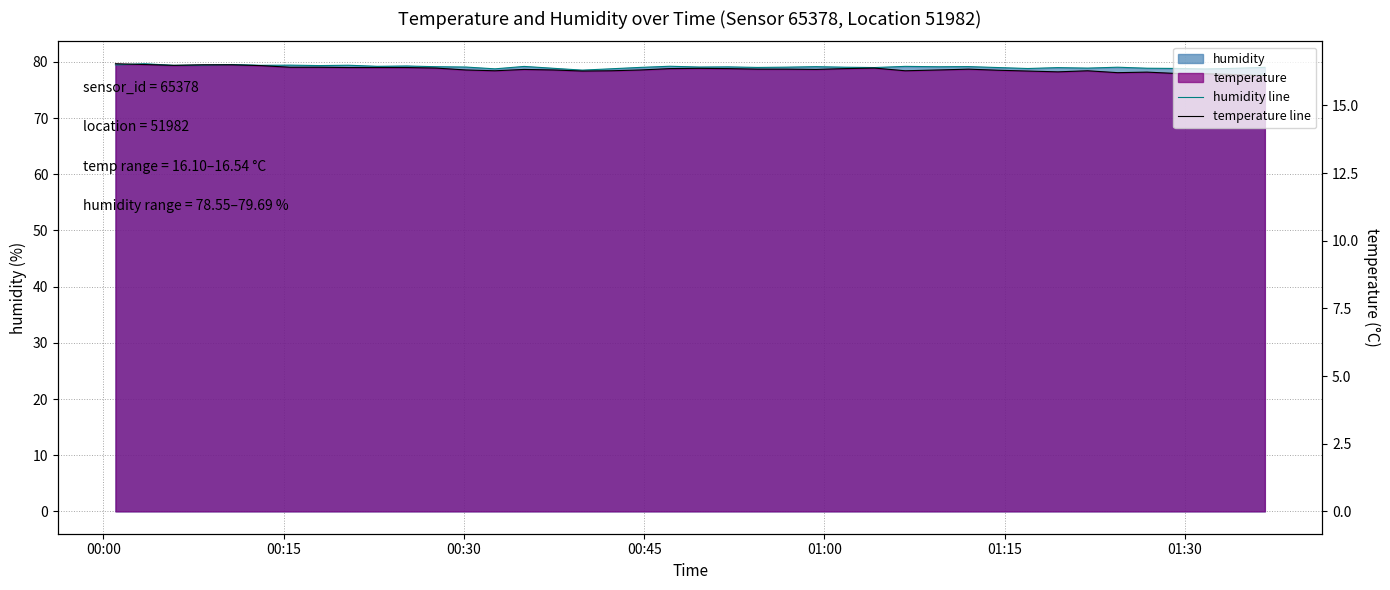

List the series in order of their overall mean, lowest first.

temperature line, humidity line